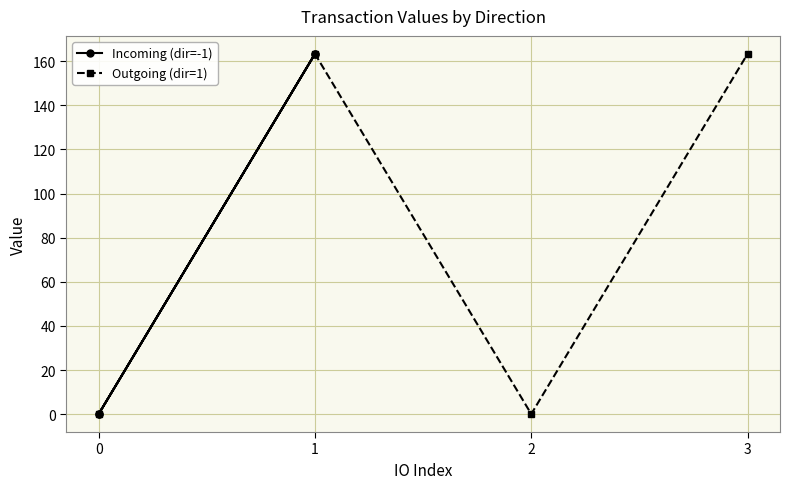

In Outgoing (dir=1), how many points are higher than both neighbors (excluding endpoints)?

1